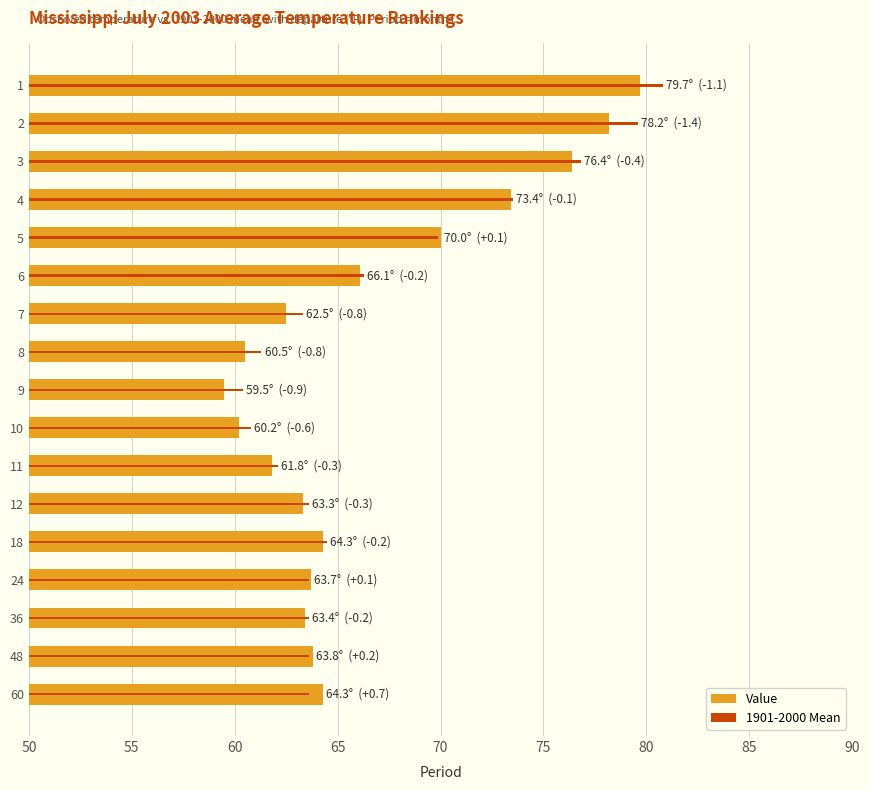

At how many categories does at least one series exceed 80?

1